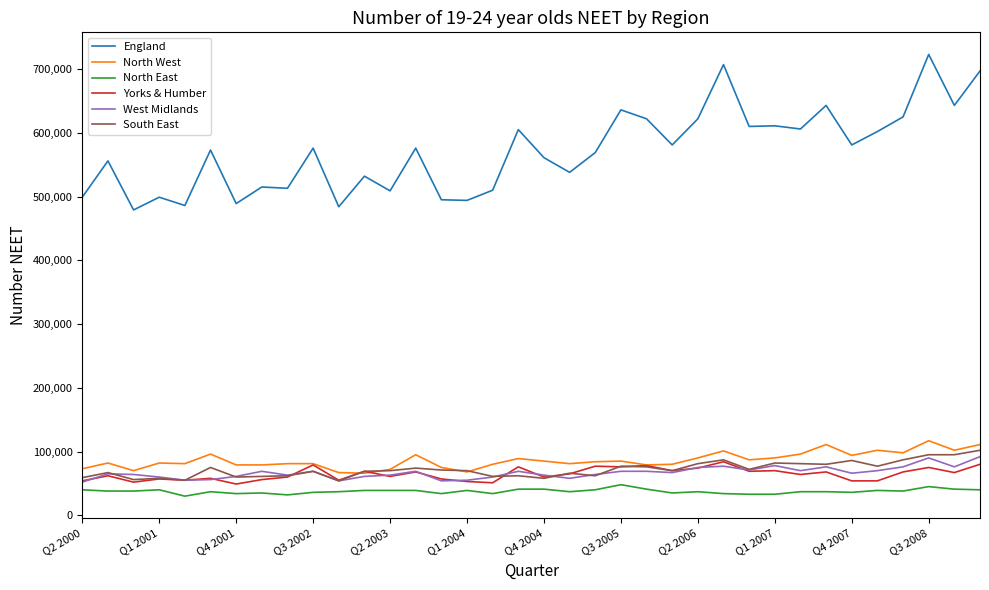

How many lines are shown in the chart?

6